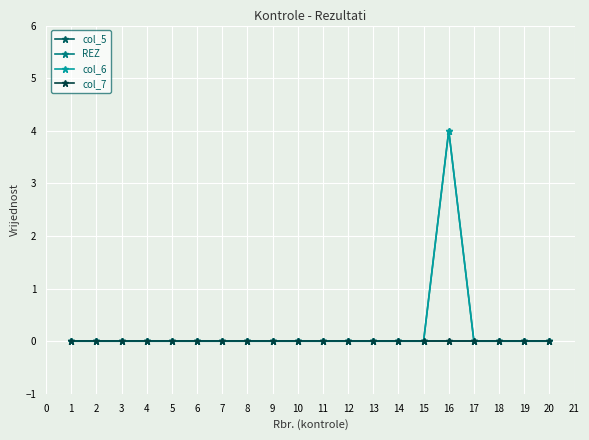

Does the chart have visible grid lines?

Yes